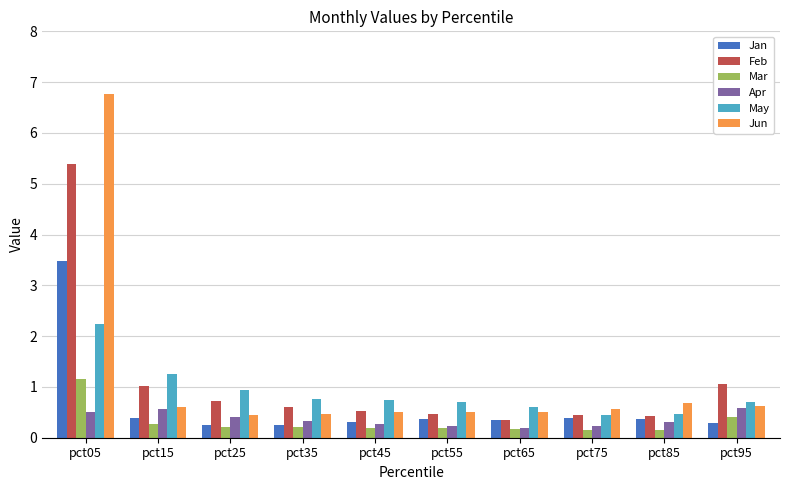

What is the greatest value displayed?

6.8